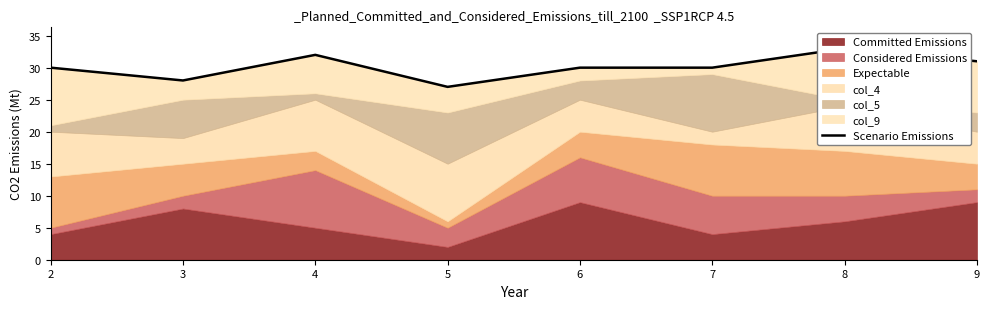

Where is the data nearest to the value 30?

2